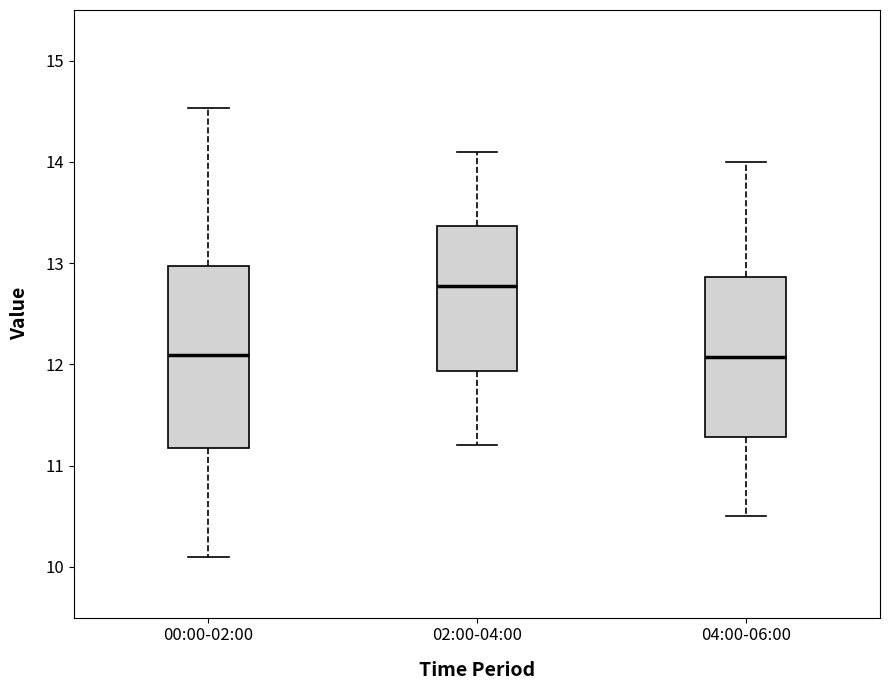

Where does the upper whisker of the box for 04:00-06:00 end on the y-axis? The values are not printed on the chart, so give them approximately, as read against the axis.

14.0